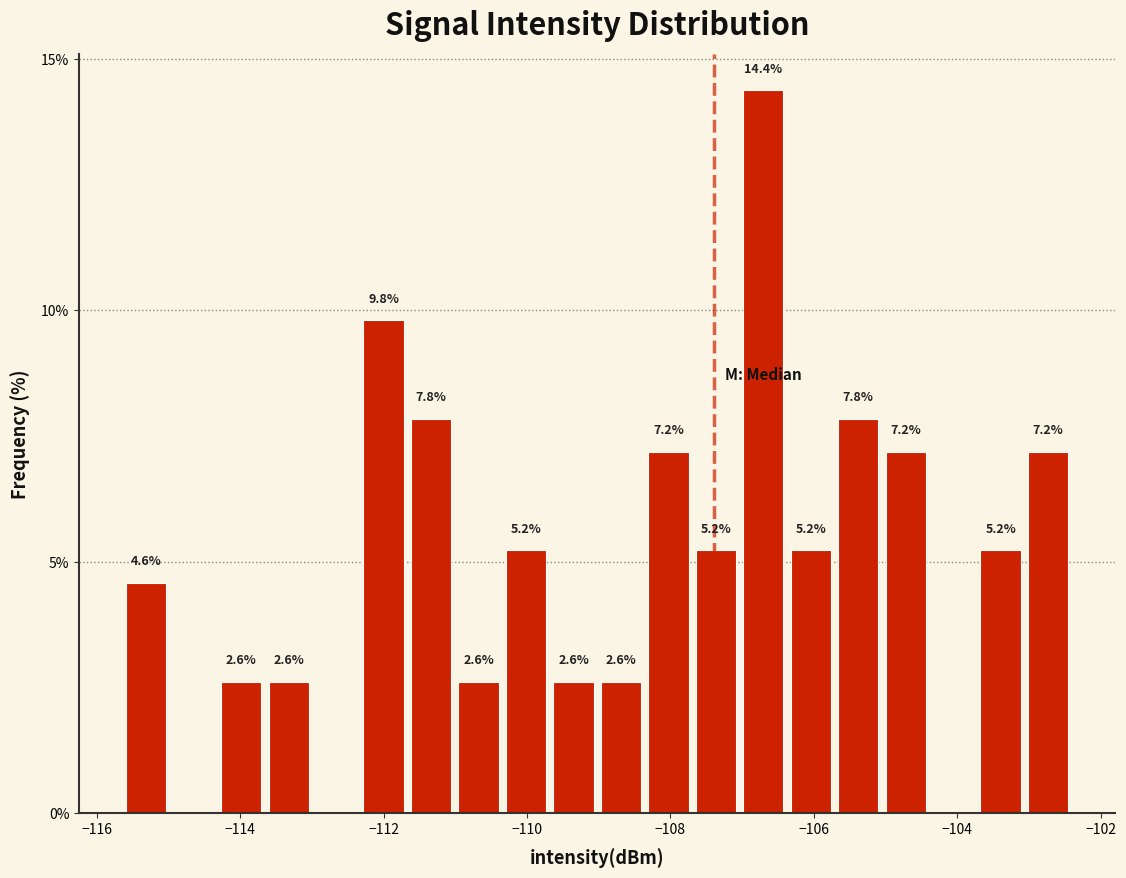

Around what value on the x-axis is the tallest bar? Give the approximate position of its centre, as read against the axis.

-106.8